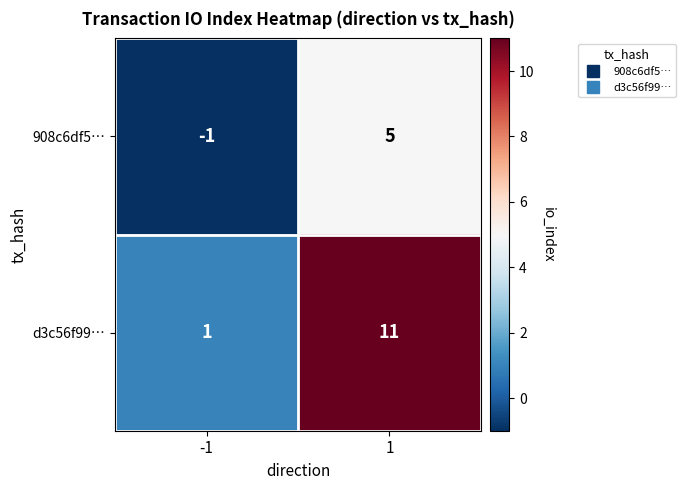

What is the sum of the 908c6df5… values at 1 and -1?

4